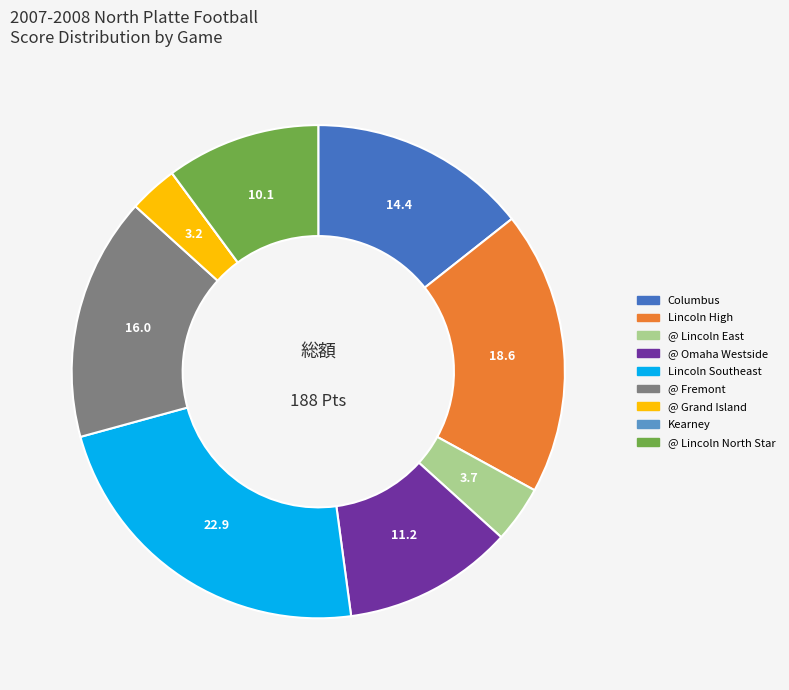

Which has a higher value, Lincoln Southeast or @ Fremont?

Lincoln Southeast